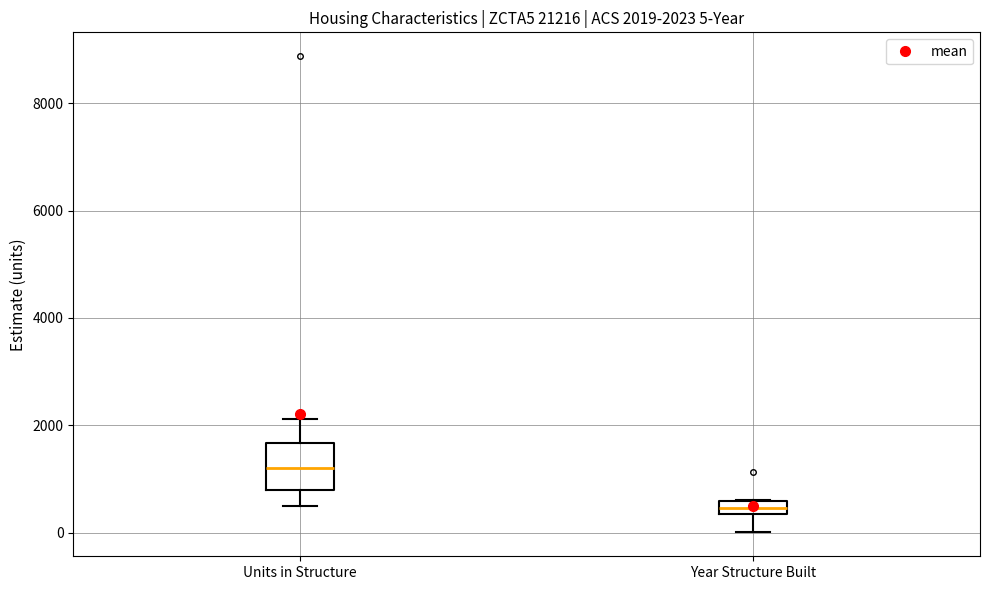

Which box has the lowest median line?

Year Structure Built